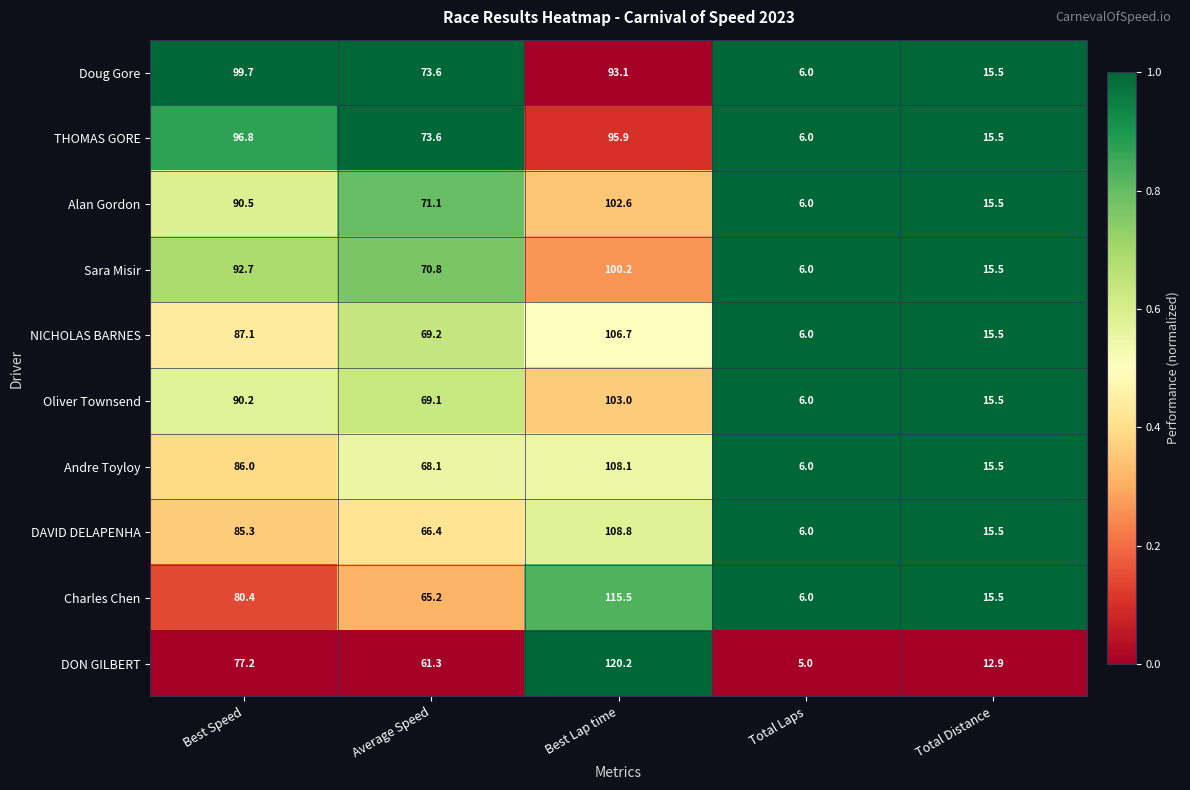

What is the difference between the second highest and second lowest values in the Charles Chen series?

64.9